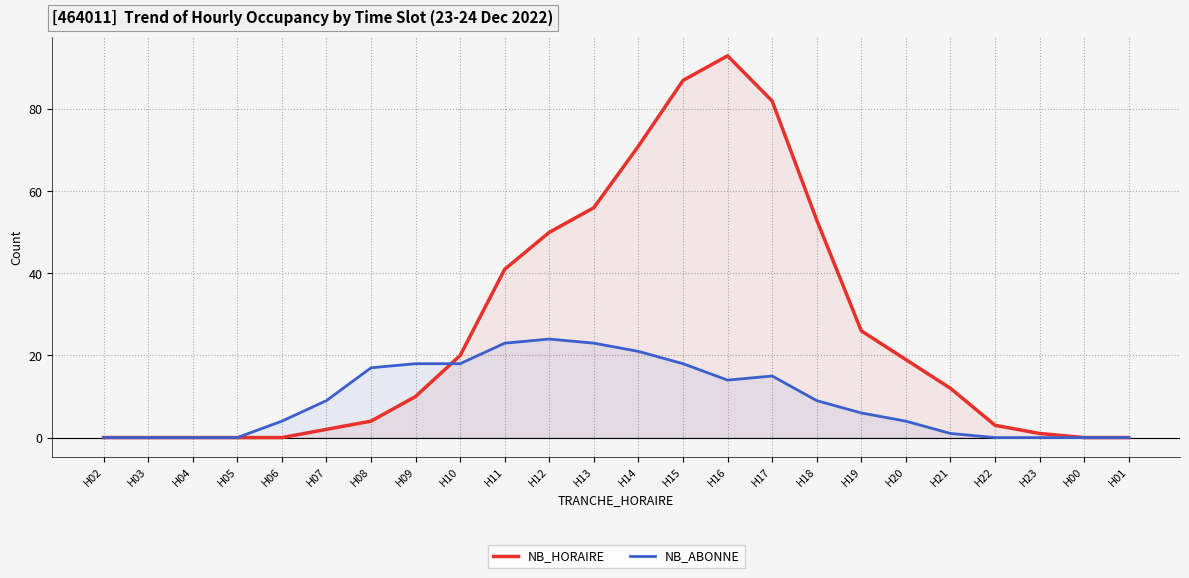

At how many categories does at least one series exceed 45?

7